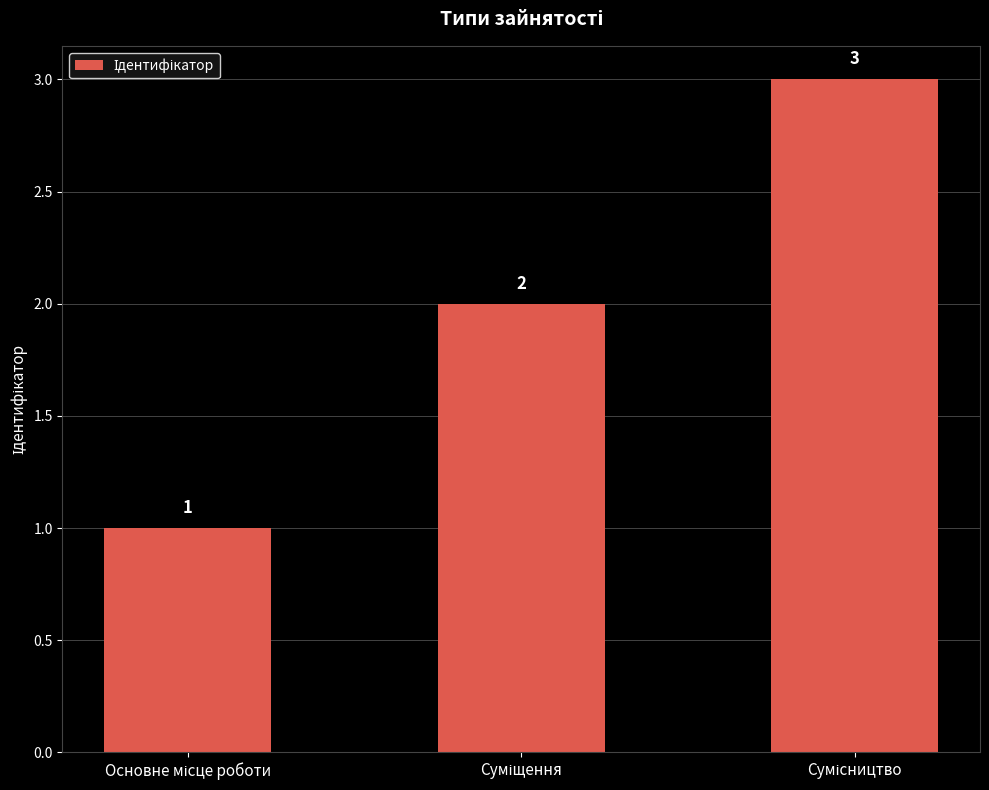

What is the sum of all values?

6